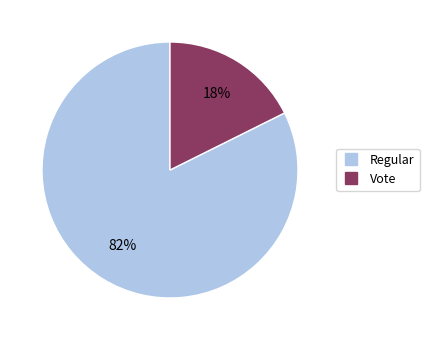

True or false: Vote accounts for 18% of the total.

True